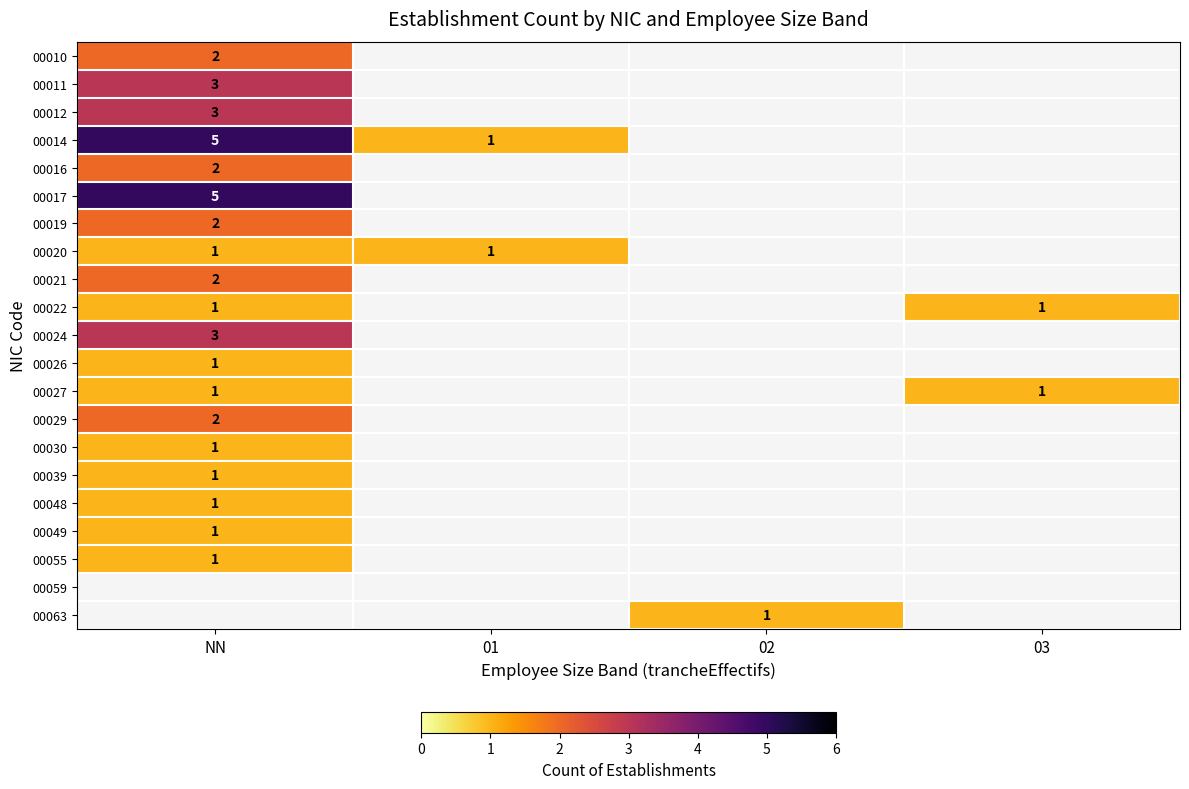

Which has a higher value, 02 or NN?

NN